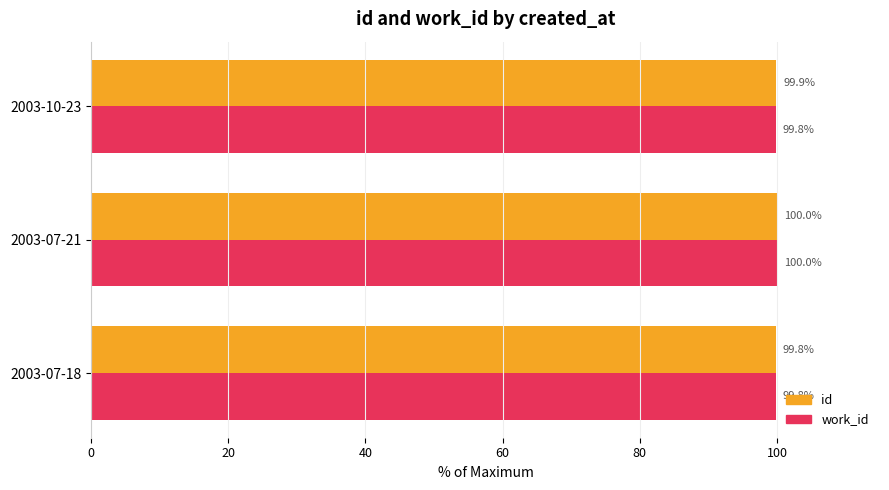

List the series in order of their overall mean, lowest first.

work_id, id